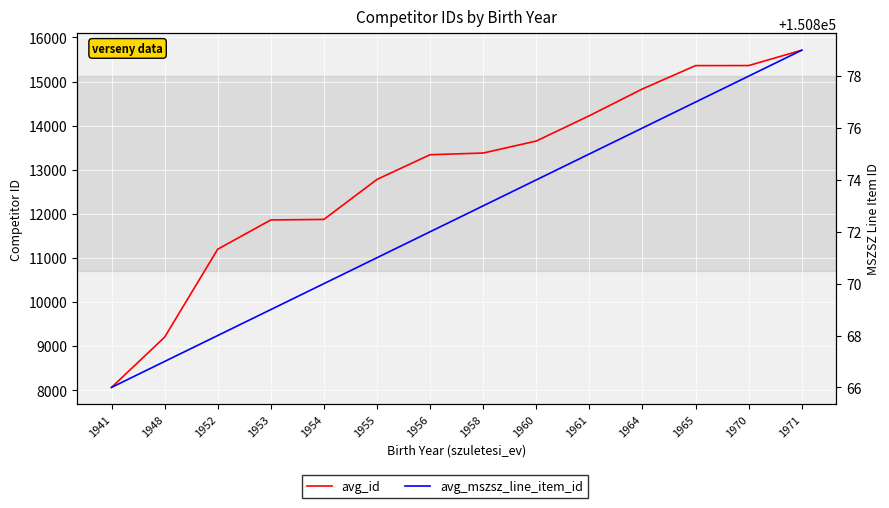

What is the lowest value of the avg_mszsz_line_item_id series?

150866